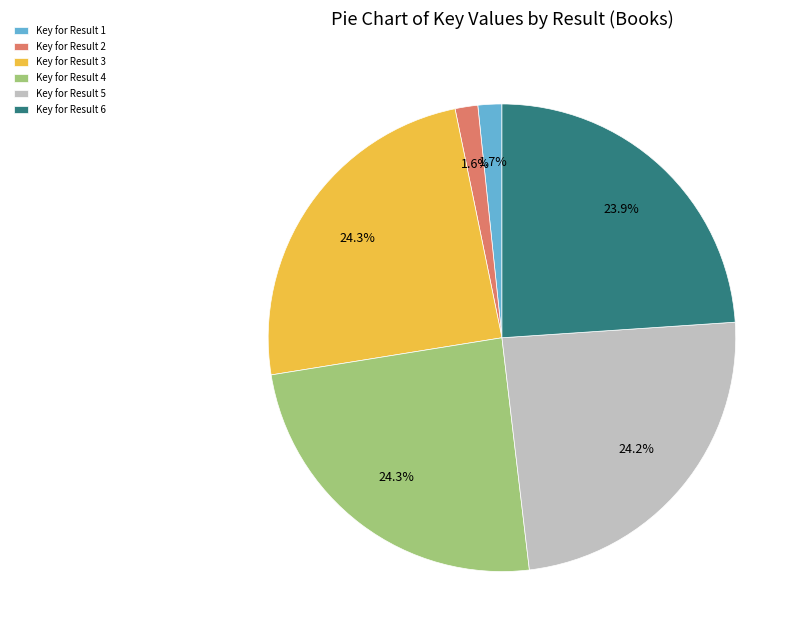

Does Key for Result 5 account for over 50% of the chart?

No